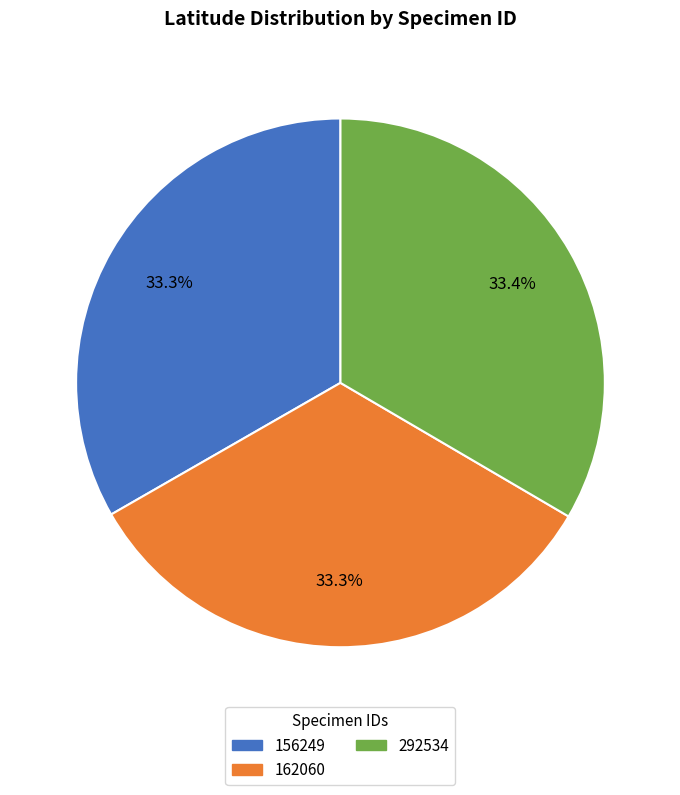

How many slices are in this pie chart?

3